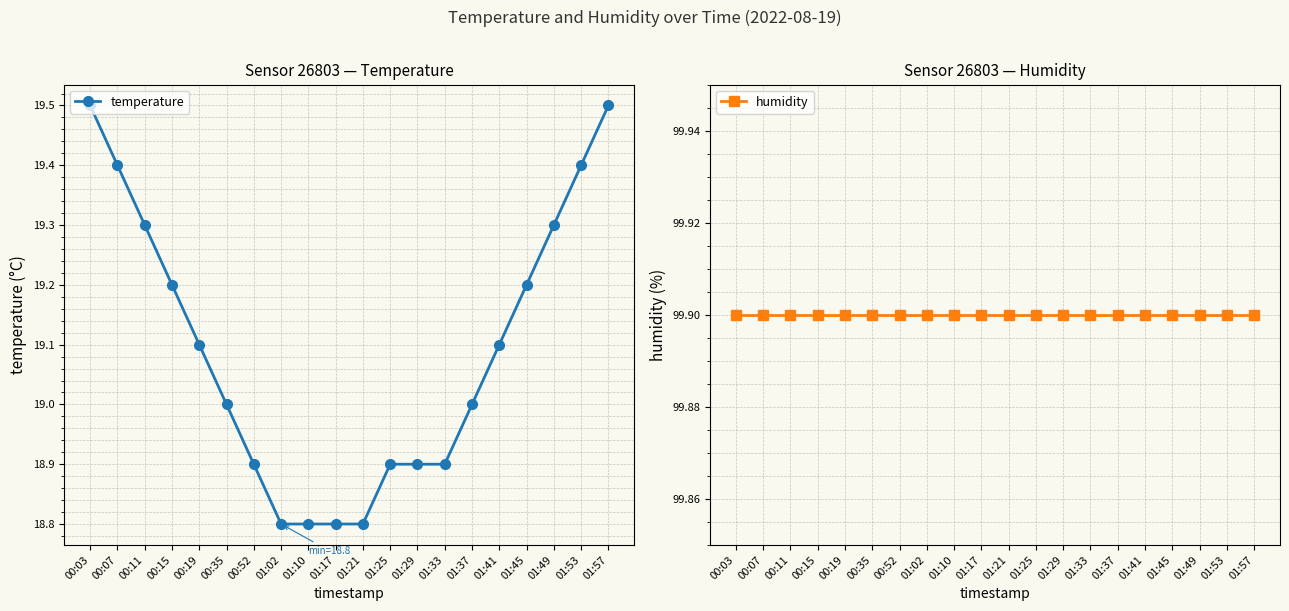

True or false: humidity and temperature intersect in this chart.

False